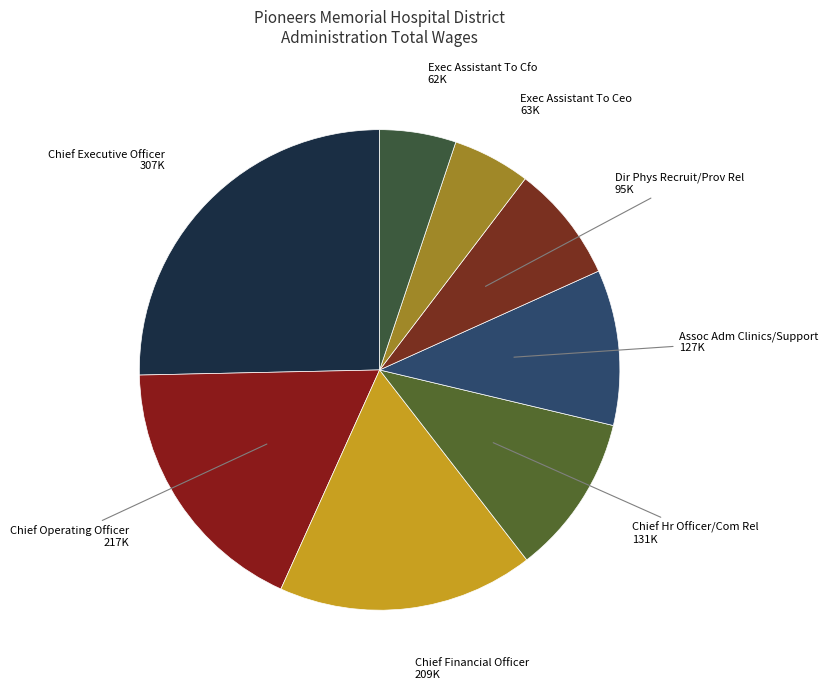

Which category has the biggest portion of the pie?

Chief Executive Officer